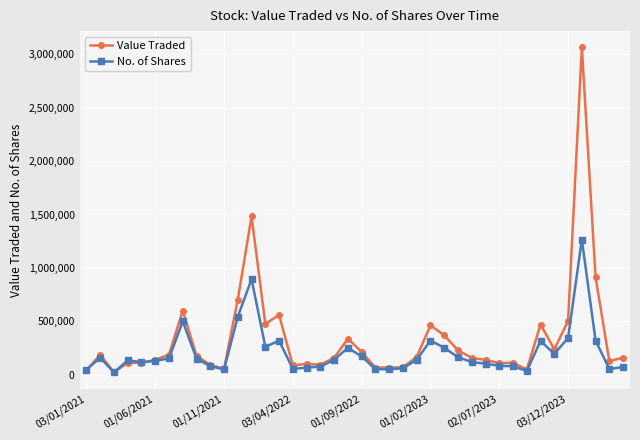

At how many categories does at least one series exceed 539491?

6